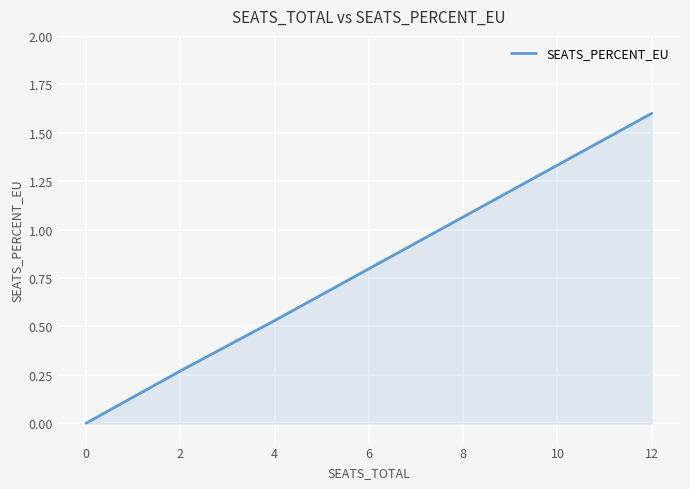

True or false: there are more than 2 points higher than both neighbors.

False